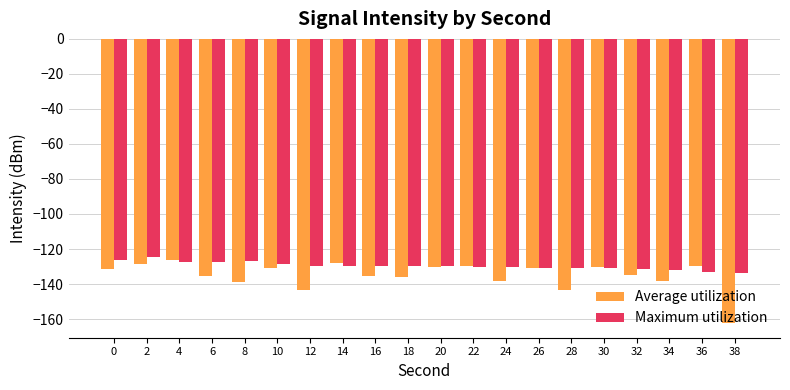

How many bars are there in total?

40